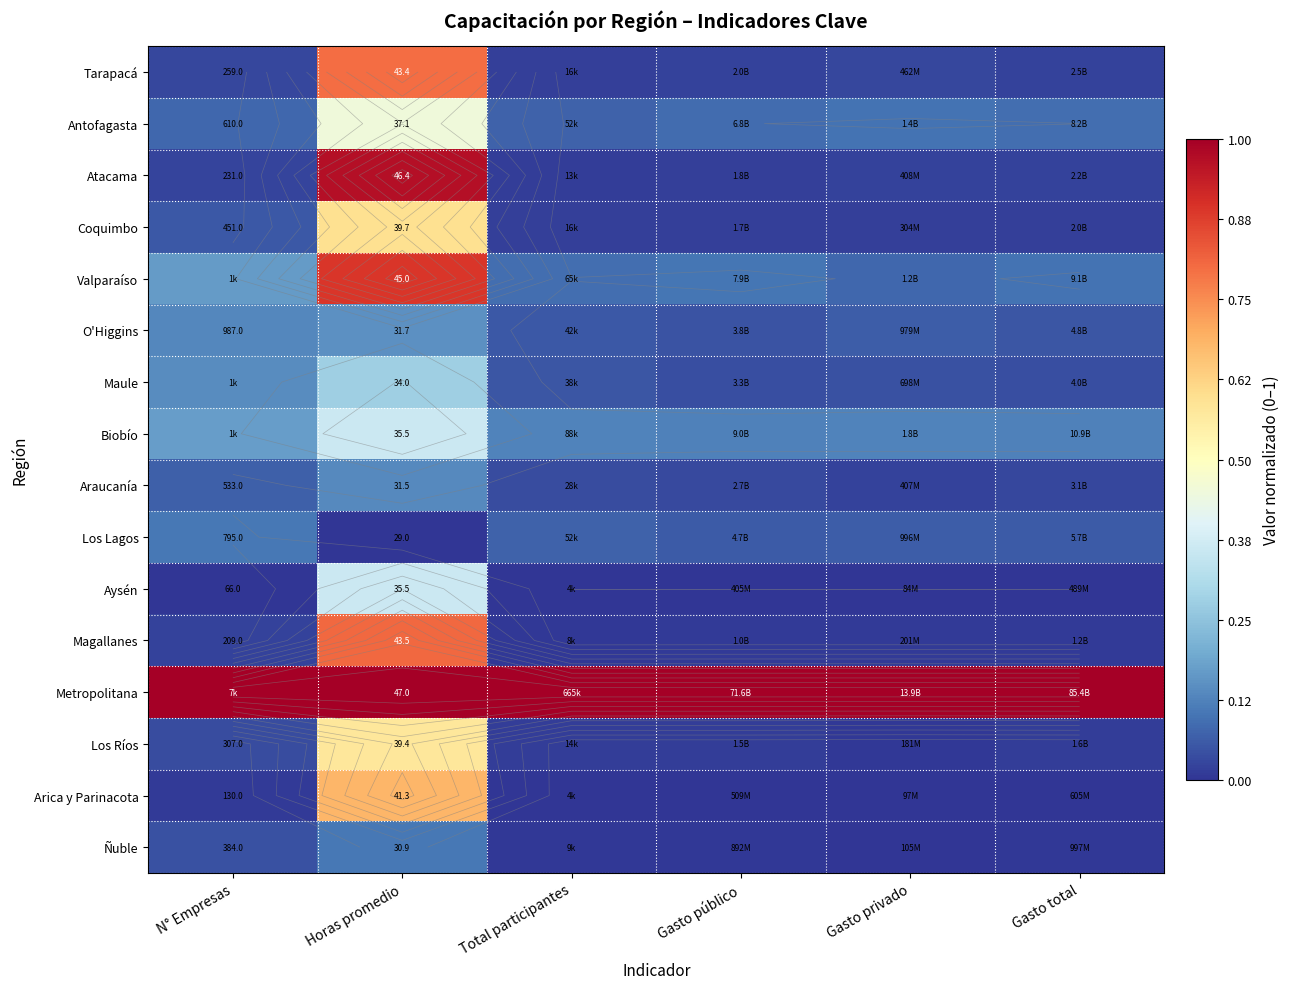

Rank the series by their maximum value, from highest to lowest.

Metropolitana, Atacama, Valparaíso, Magallanes, Tarapacá, Arica y Parinacota, Coquimbo, Los Ríos, Antofagasta, Biobío, Aysén, Maule, O'Higgins, Araucanía, Los Lagos, Ñuble